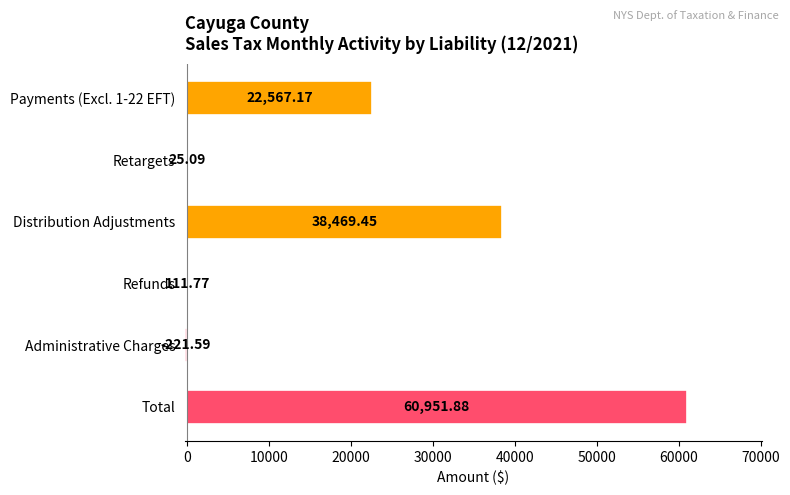

At which category does the chart reach its peak across all series?

Total